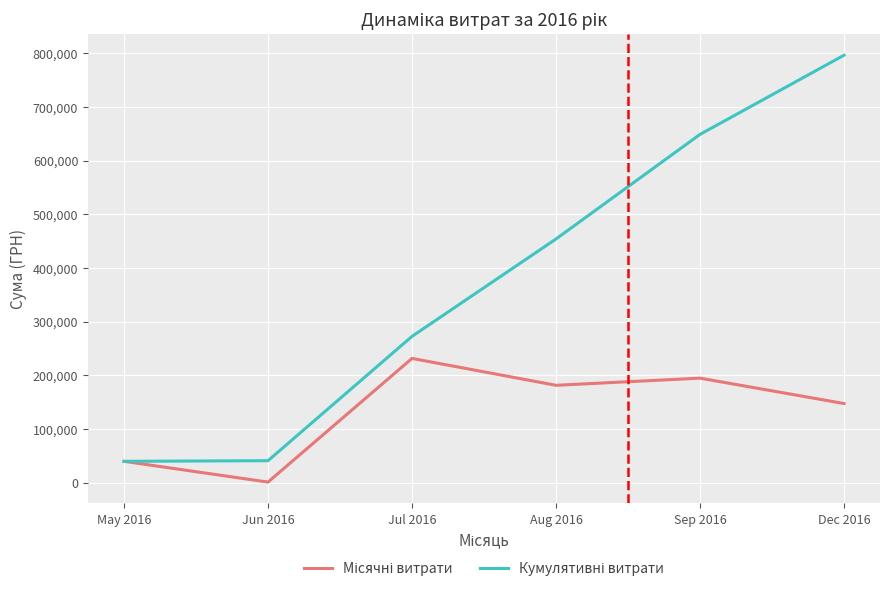

Which label corresponds to the smallest value in the chart?

Jun 2016